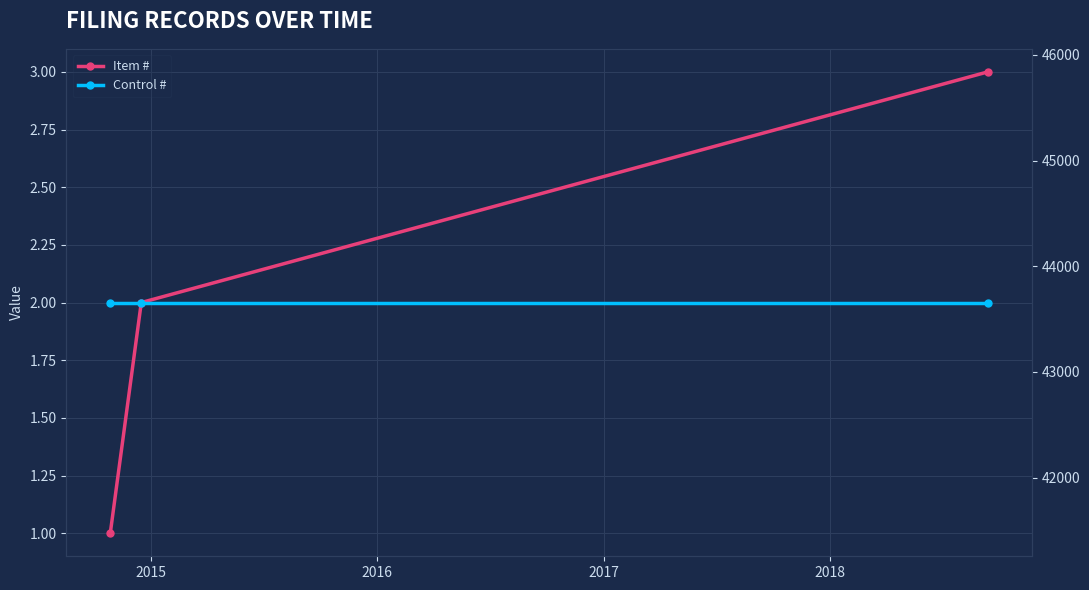

What is the highest value of the Item # series?

3